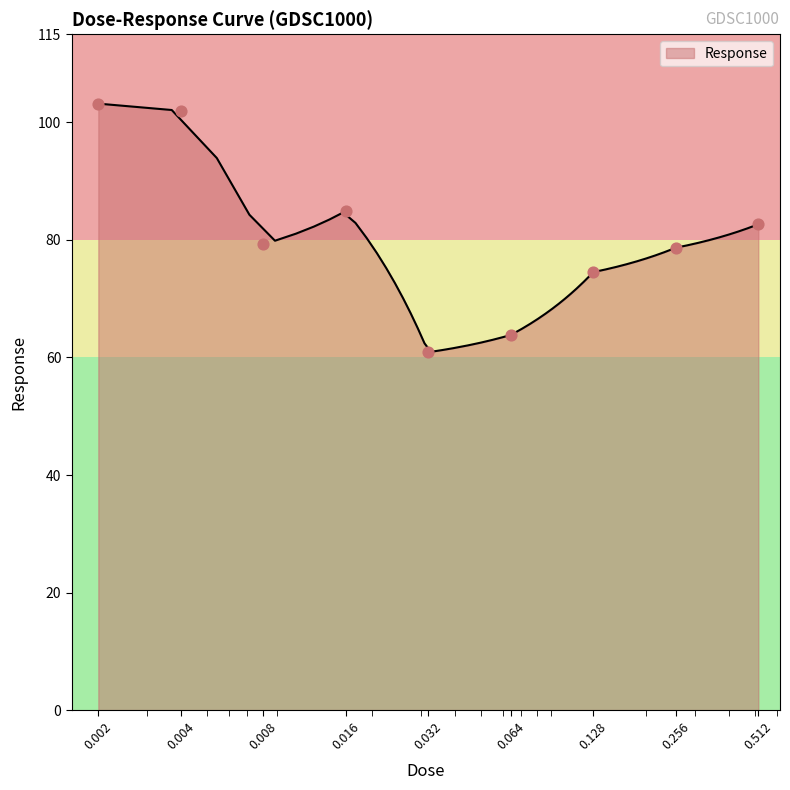

What is the ratio of the value at 0.002 to the value at 0.512?

1.2